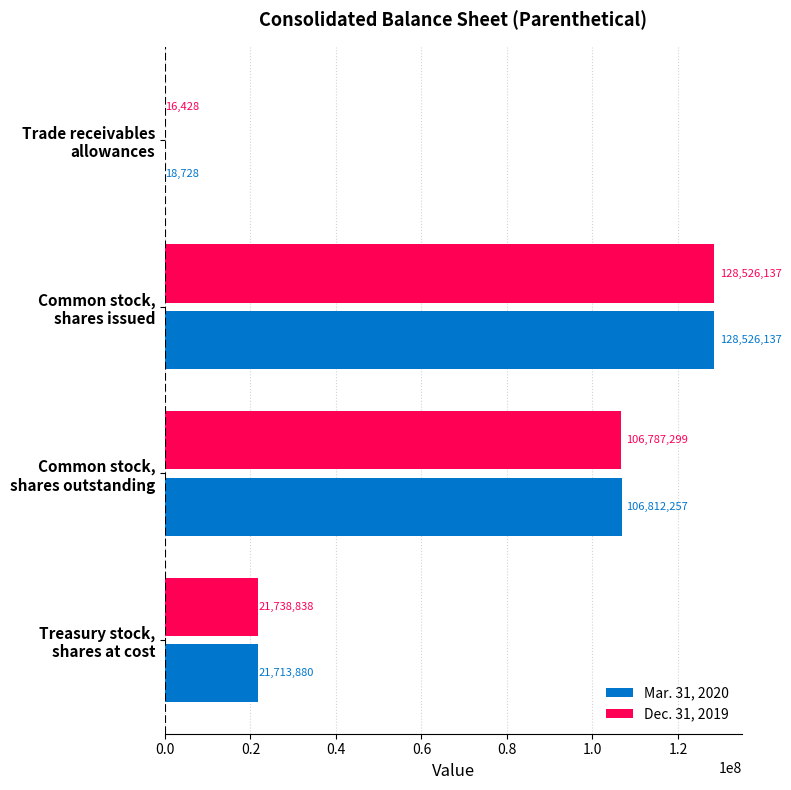

Which series has the largest total across all categories?

Mar. 31, 2020